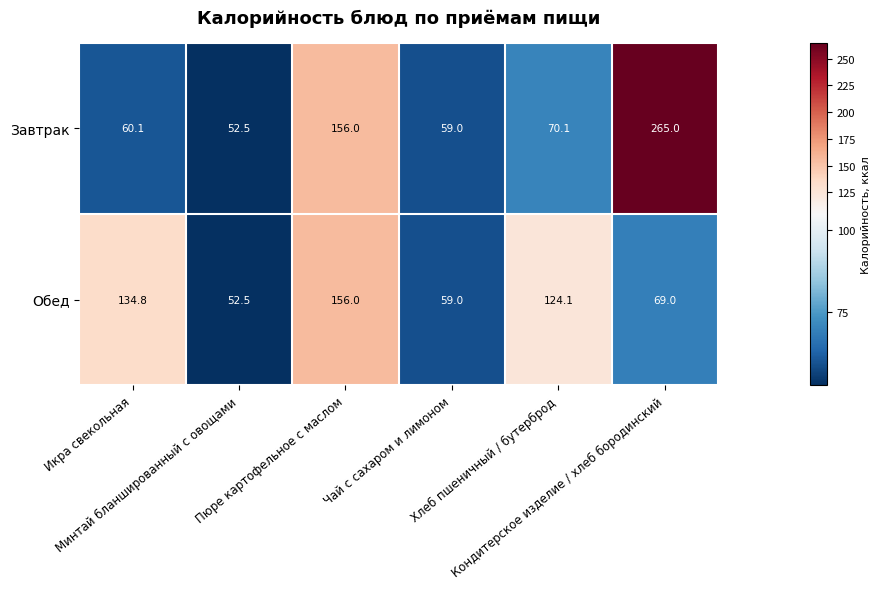

Which series has the widest spread of values?

Завтрак